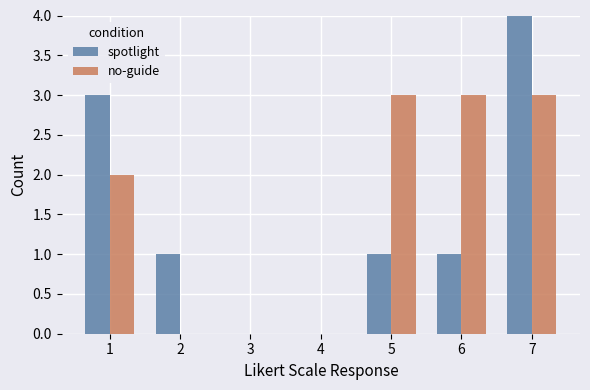

At which category is the sum across all series the highest?

7